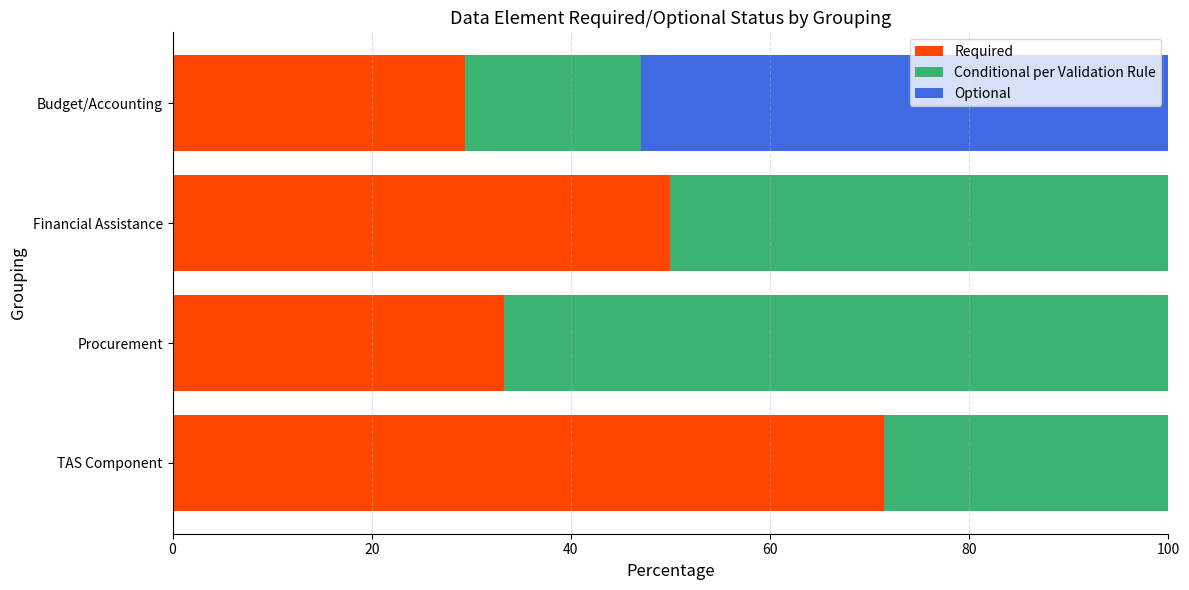

What is the sum of the Required values at TAS Component and Financial Assistance?

121.4